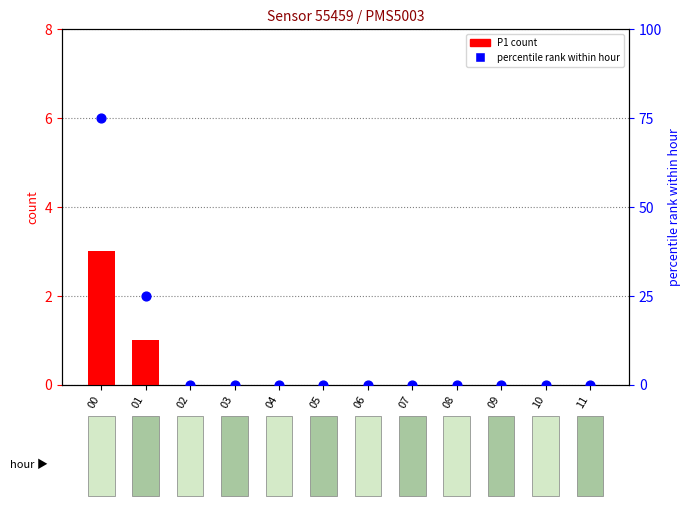

What is the total value across all series at 01?

26